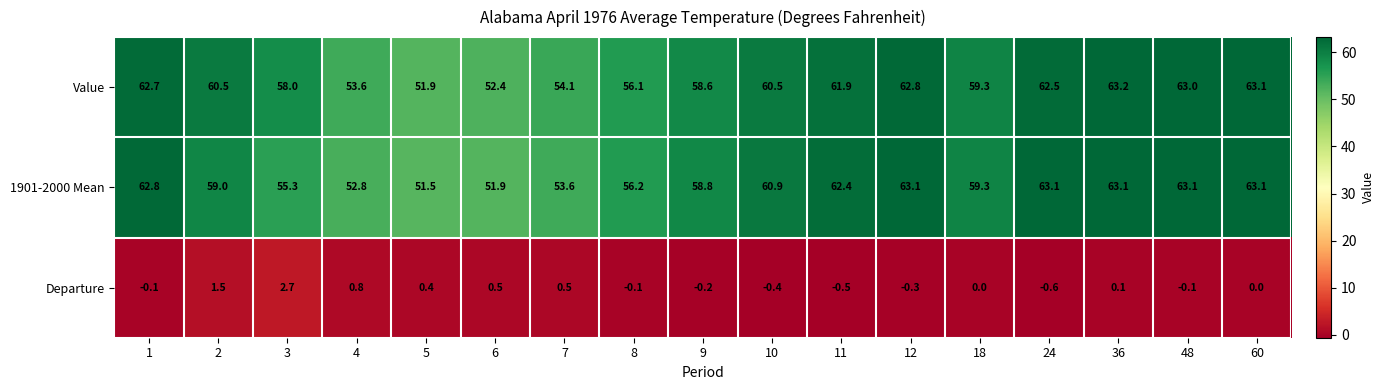

The Departure series shows 1.1 at 18. True or false?

False